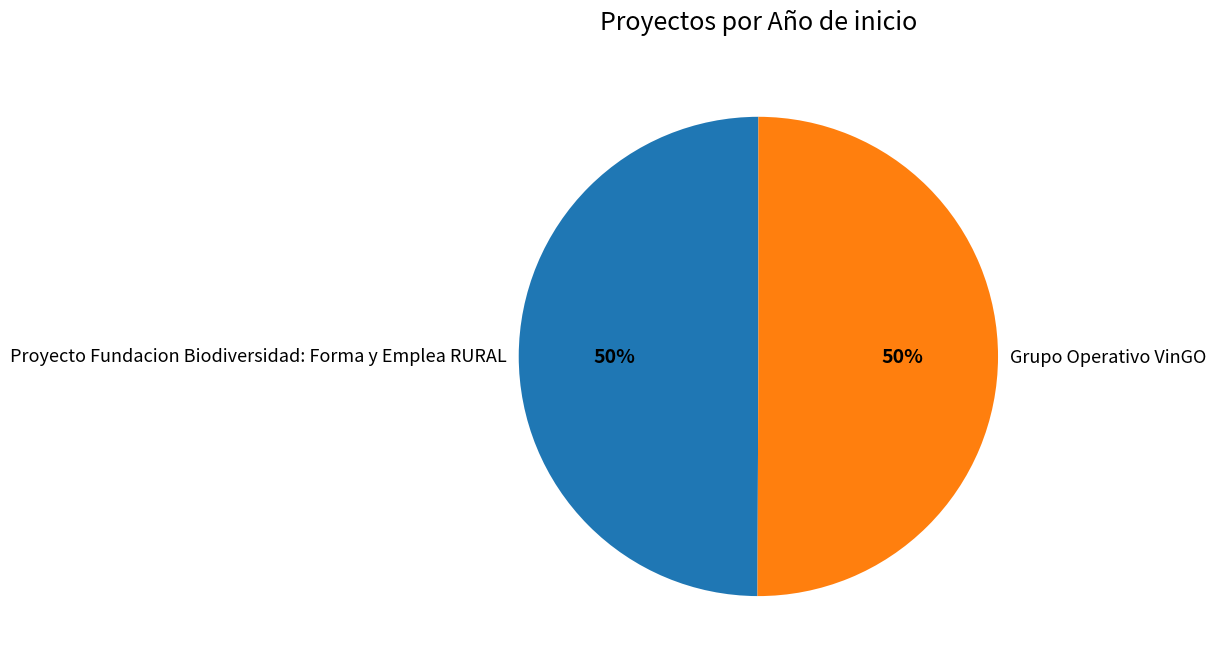

Do Proyecto Fundacion Biodiversidad: Forma y Emplea RURAL and Grupo Operativo VinGO together represent more than half of the pie?

Yes